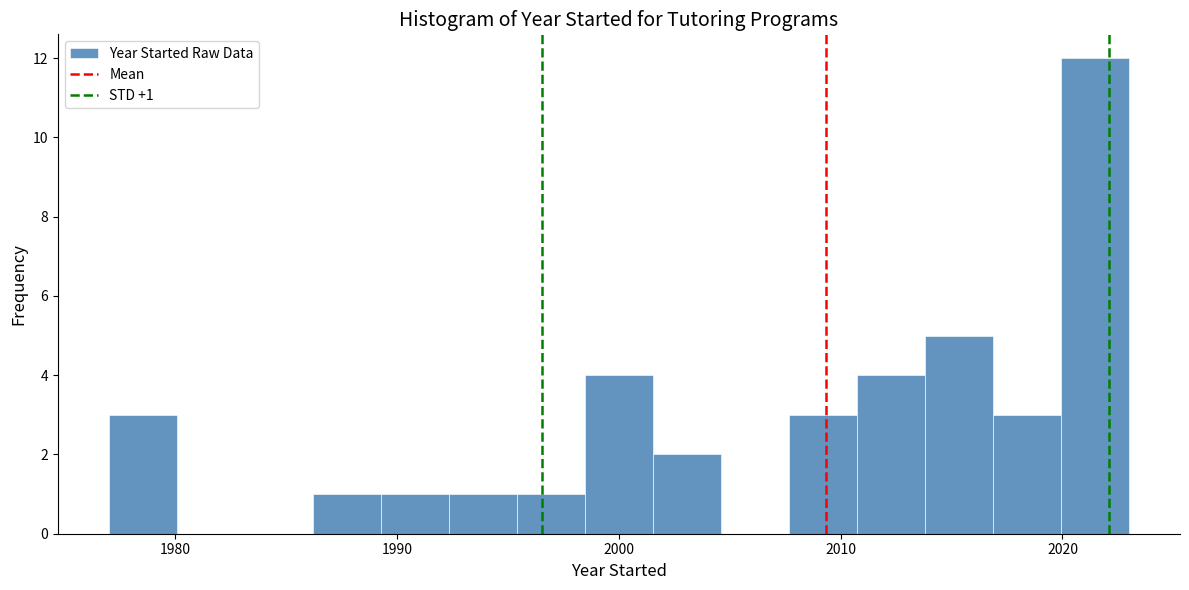

Around what value on the x-axis is the tallest bar? Give the approximate position of its centre, as read against the axis.

2021